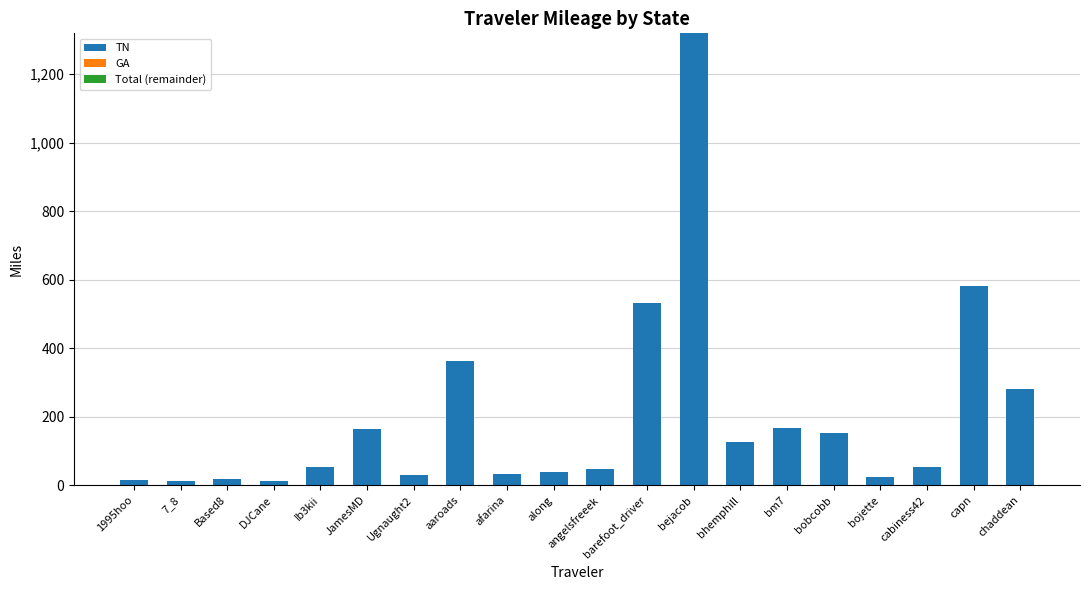

How many bars are there in total?

60